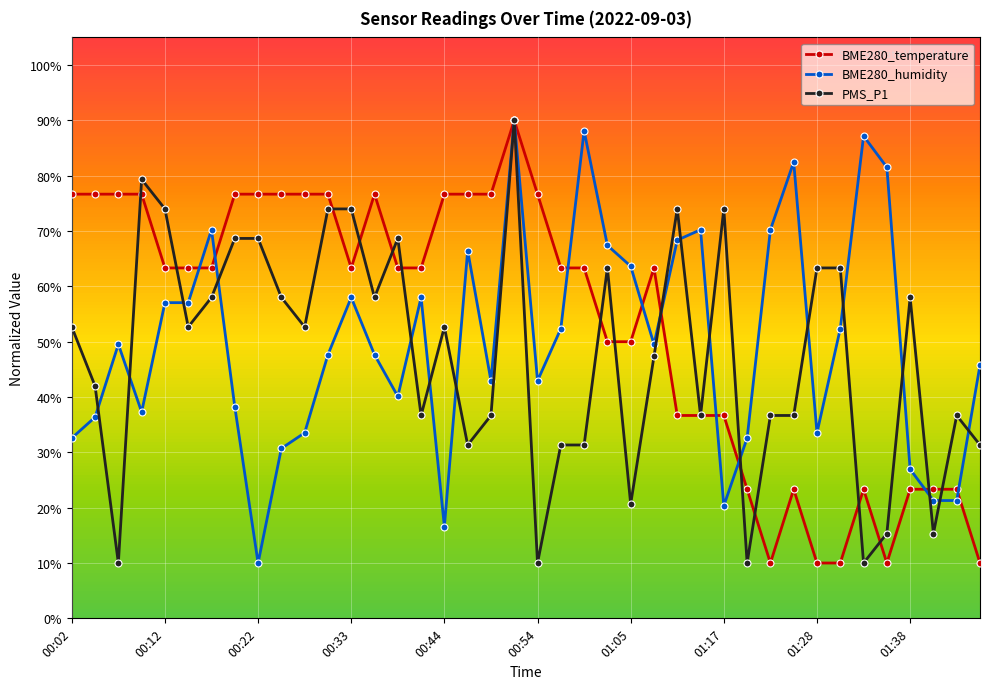

True or false: BME280_temperature has more than 0 interior local peaks.

True